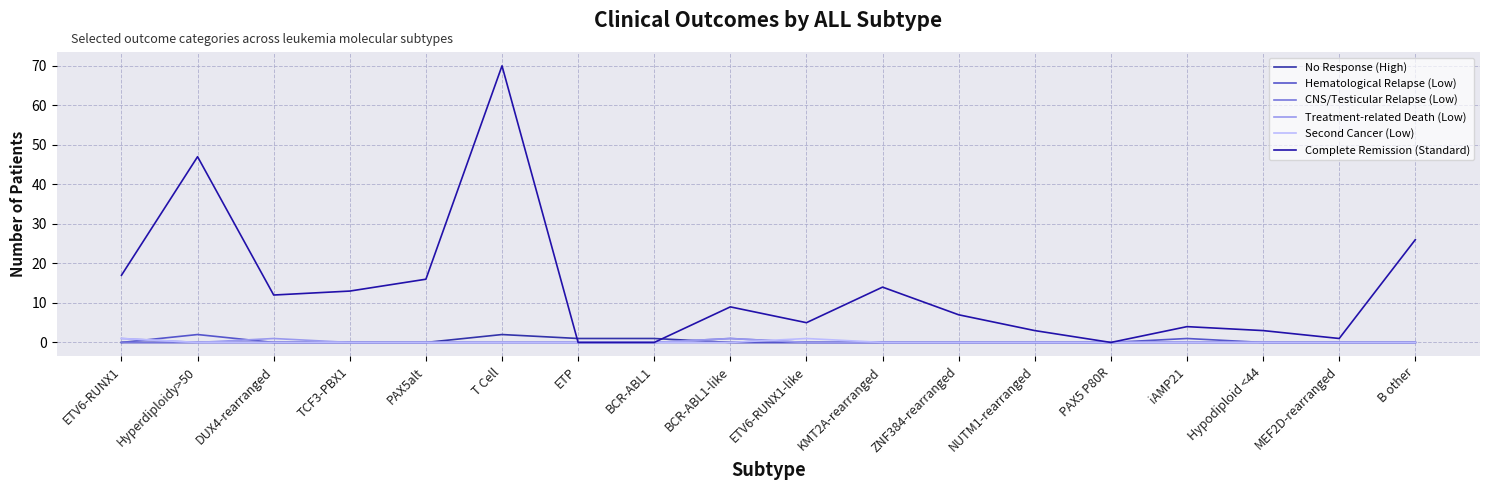

How many interior local valleys does the Complete Remission (Standard) series have?

4